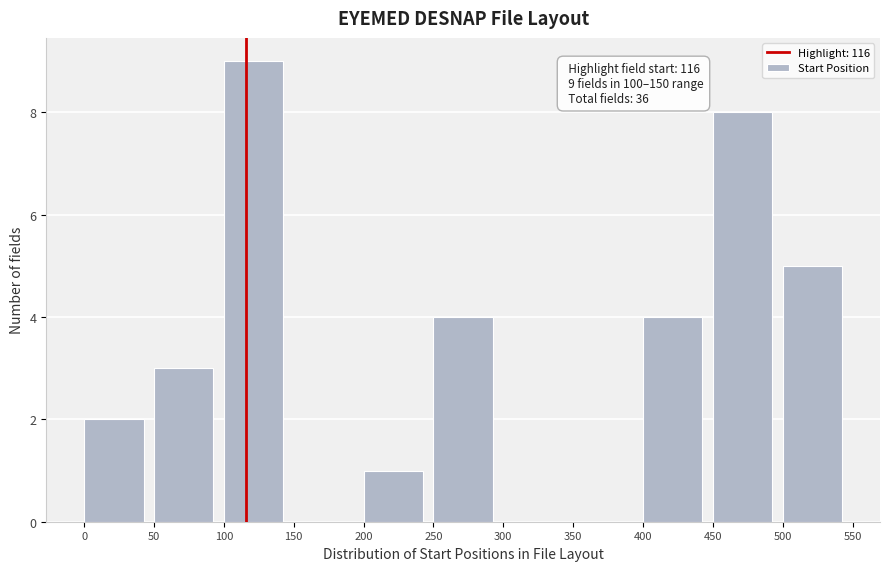

Over which range of the x-axis is the bar tallest?

100 to 150